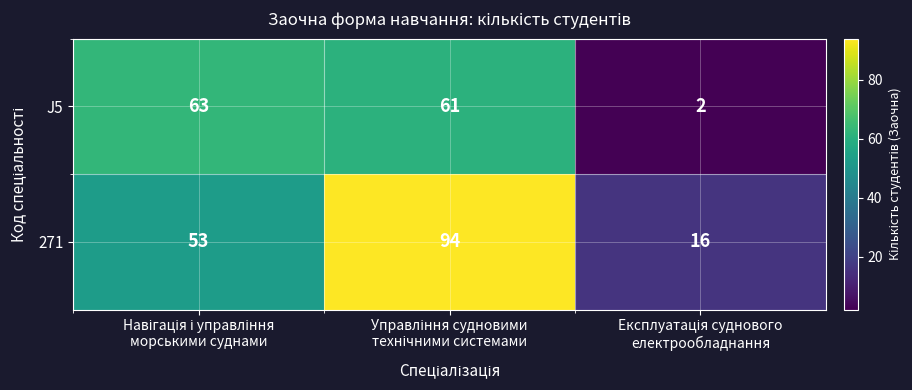

What is the difference between the maximum and minimum values in the J5 series?

61